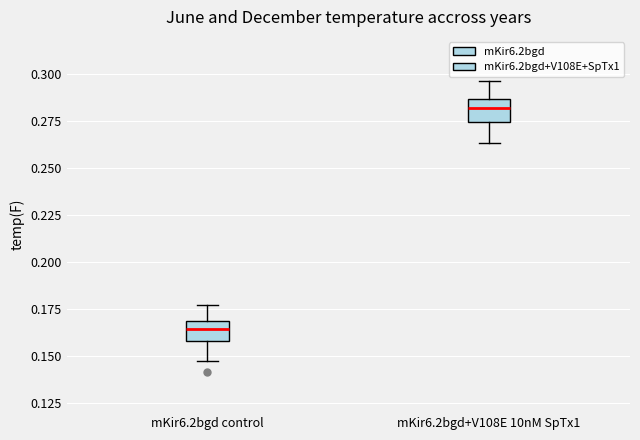

Reading left to right, read every box against the y-axis: the position of its median line, the range the box covers, and the ends of its whiskers. The values are not printed on the chart, so give them approximately, as read against the axis.

mKir6.2bgd control: median 0.165, box 0.160 to 0.170, whiskers 0.145 to 0.175
mKir6.2bgd+V108E 10nM SpTx1: median 0.280, box 0.275 to 0.285, whiskers 0.265 to 0.295